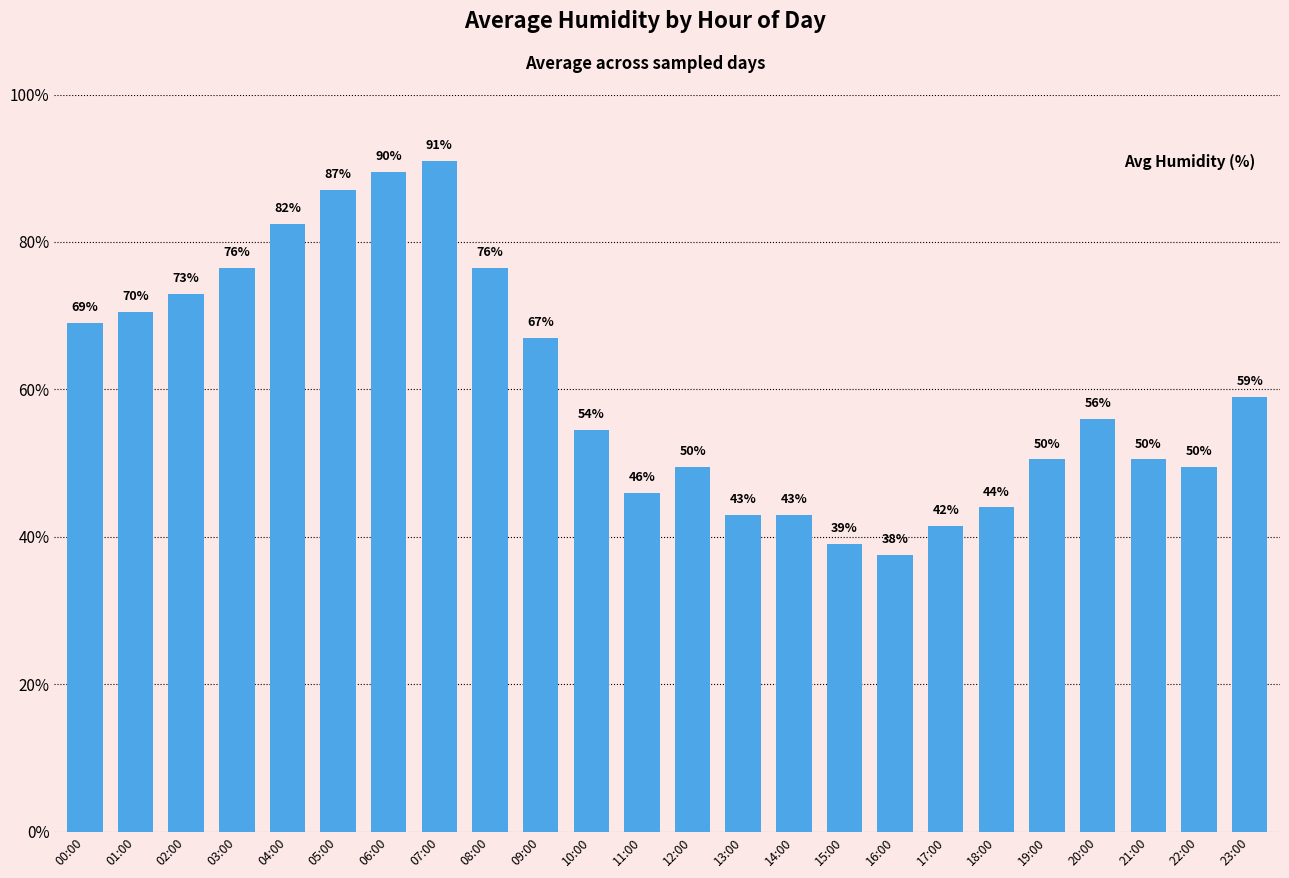

What is the sum of the values at 04:00 and 06:00?

172.0